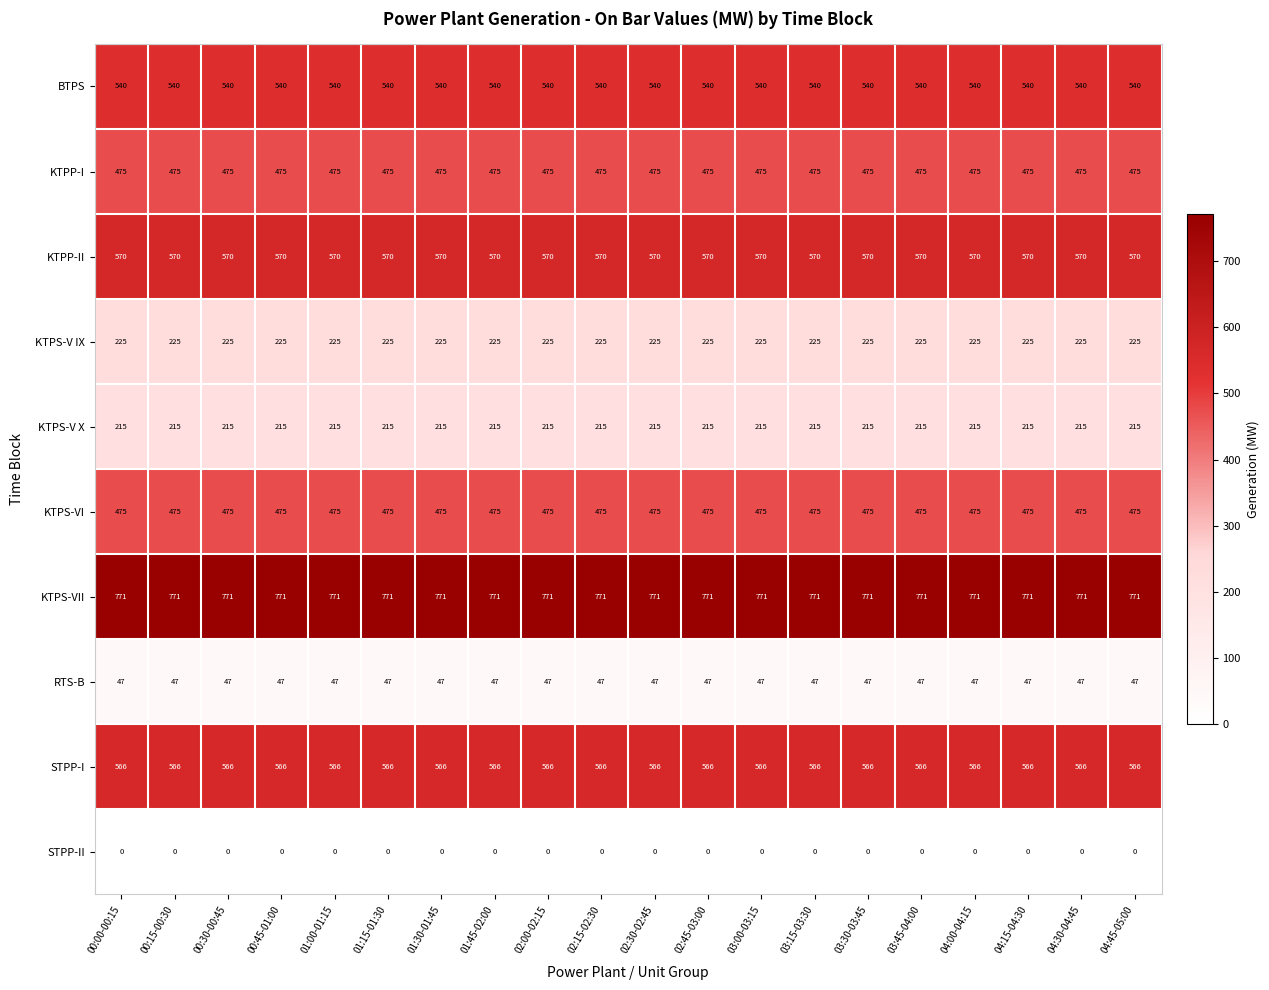

The BTPS series shows 540 at 03:30-03:45. True or false?

True